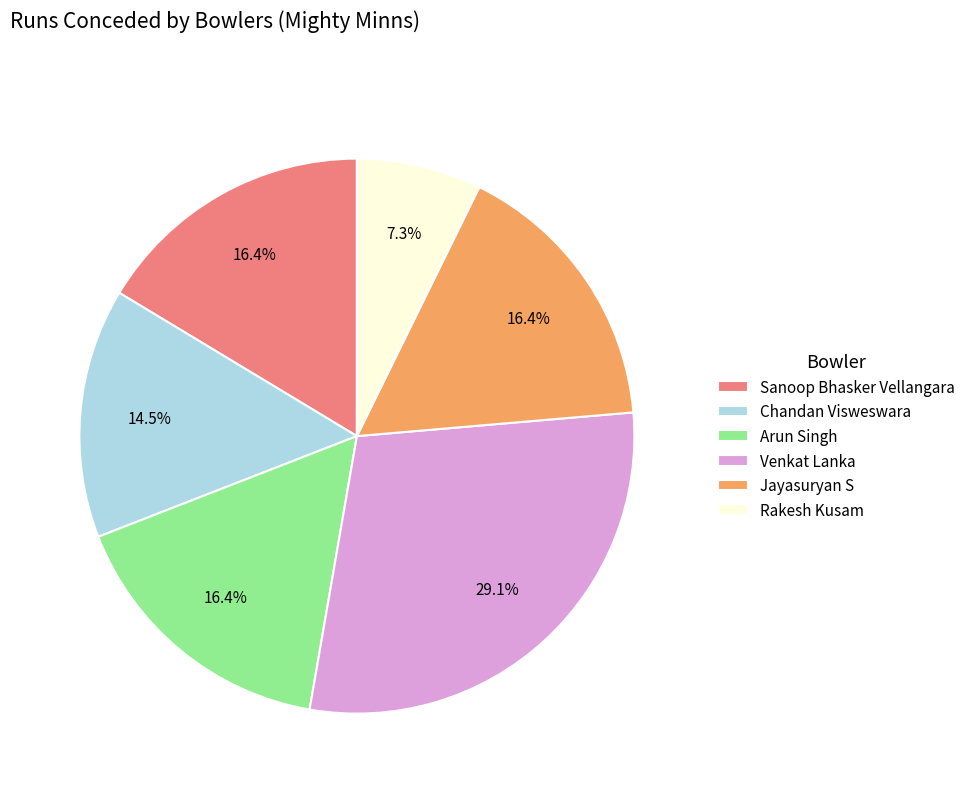

To the nearest percent, what is the difference between the Arun Singh and Rakesh Kusam slice percentages?

9%